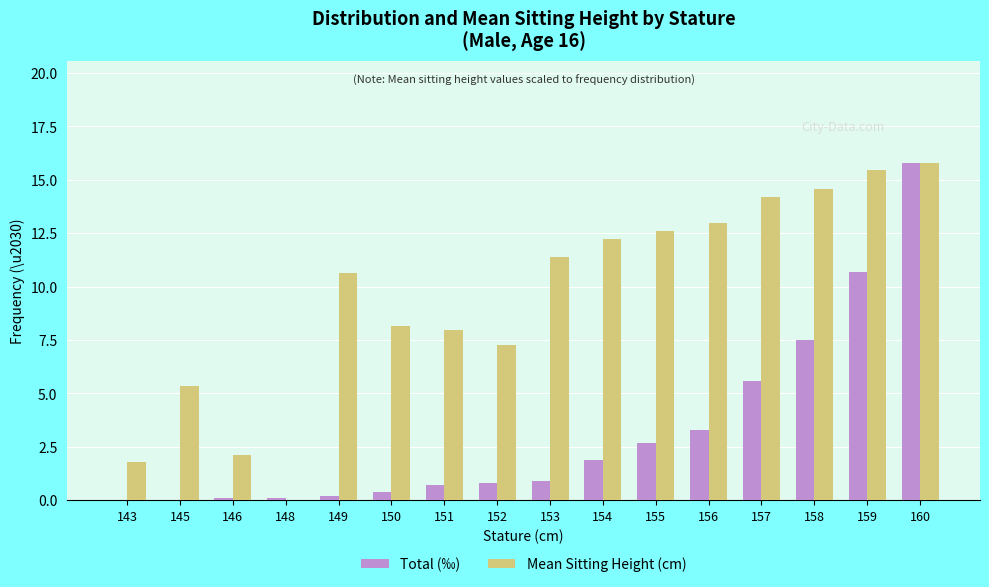

Between 154 and 157, which series saw the biggest shift?

Total (‰)